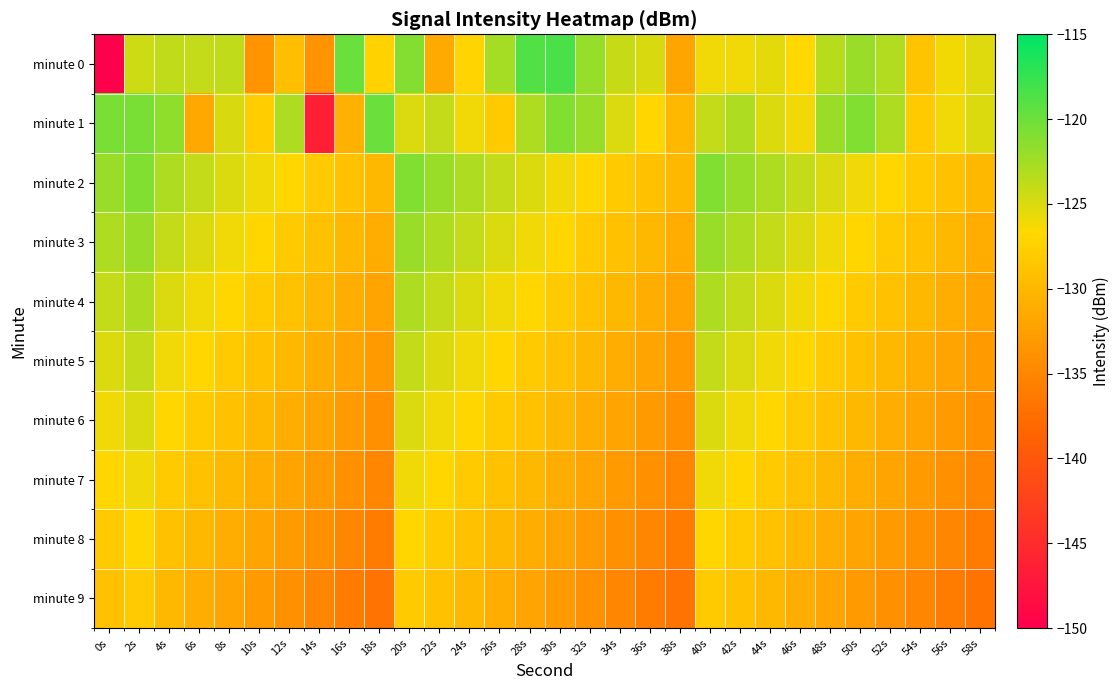

How many categories are shown in the chart?

30